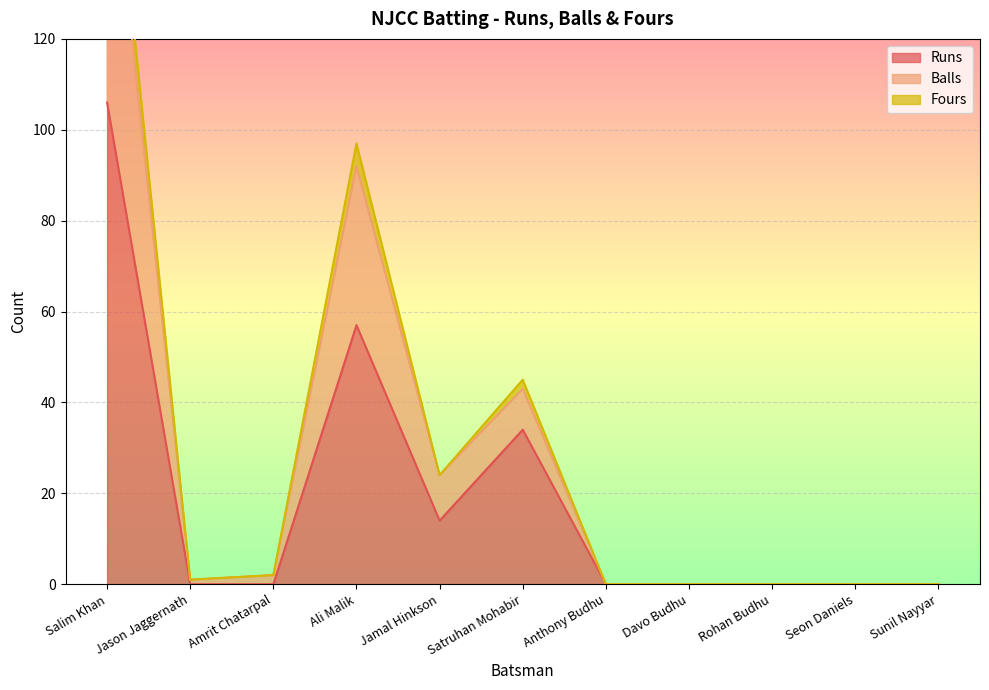

True or false: Balls and Runs intersect in this chart.

False